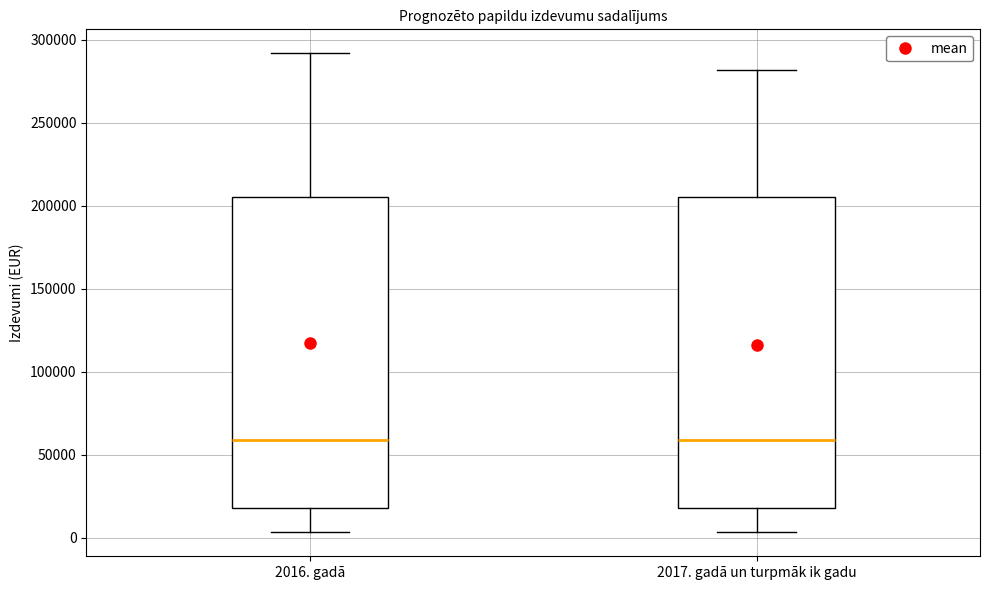

Where is the upper edge of the box for 2016. gadā on the y-axis? The values are not printed on the chart, so give them approximately, as read against the axis.

205000